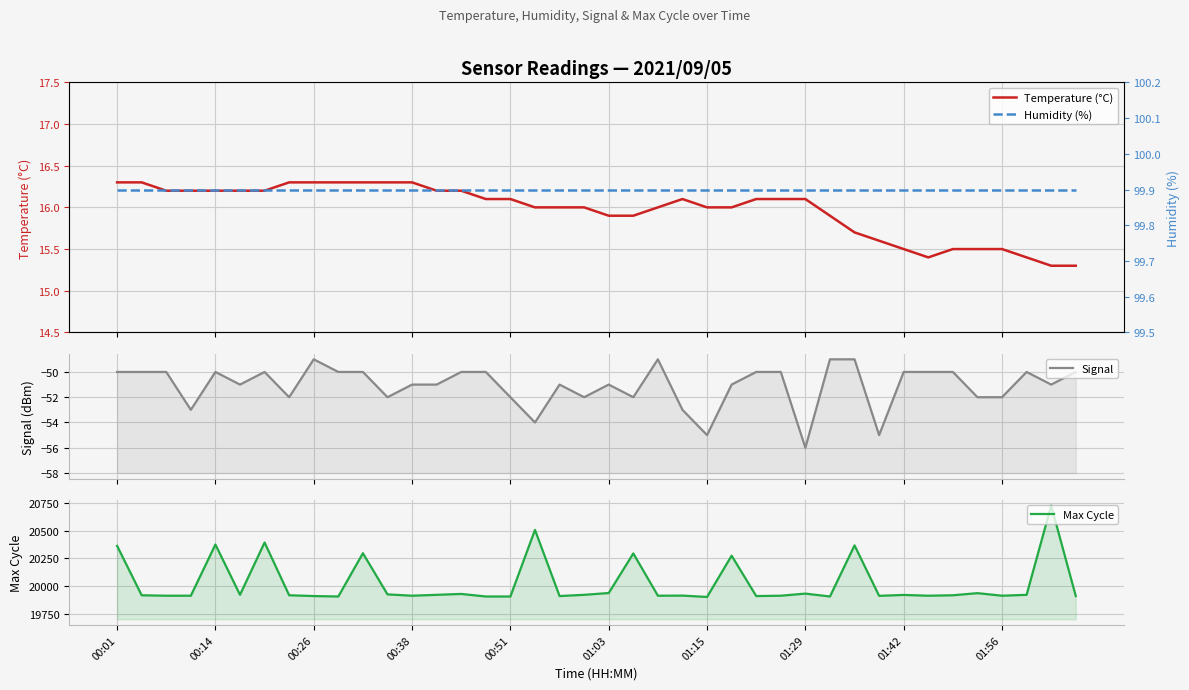

True or false: Humidity (%) and Temperature (°C) intersect in this chart.

False